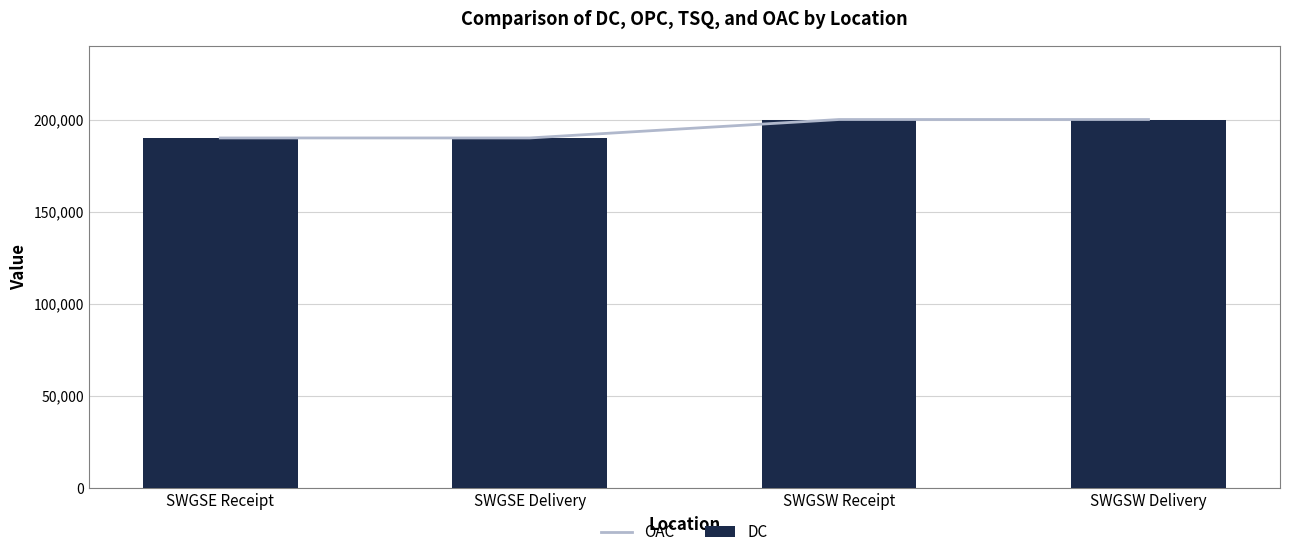

What is the approximate value of DC at SWGSE Delivery, to the nearest 10?

190000